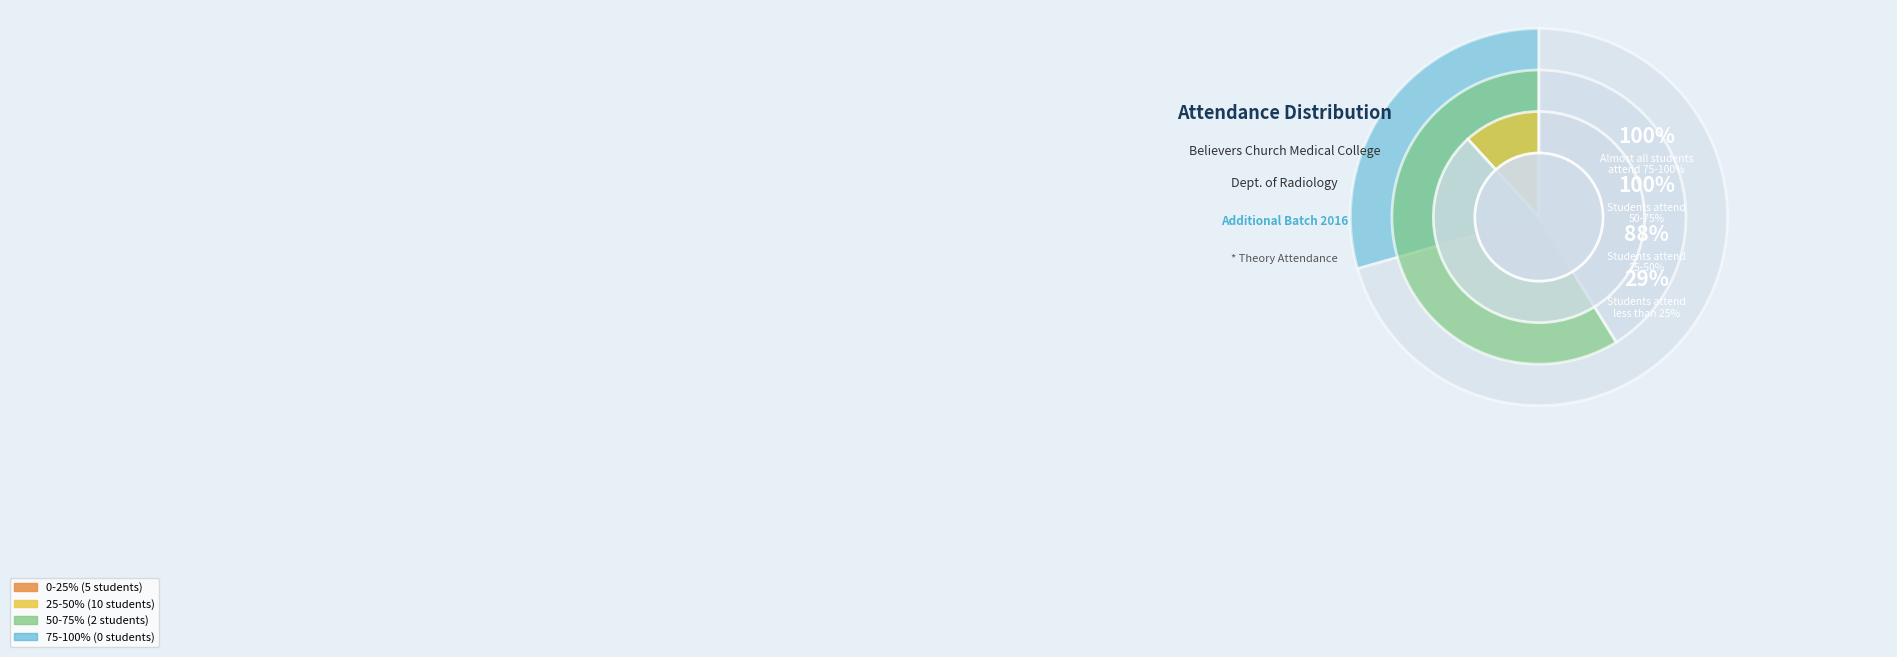

Is there any slice that represents more than half of the pie?

No